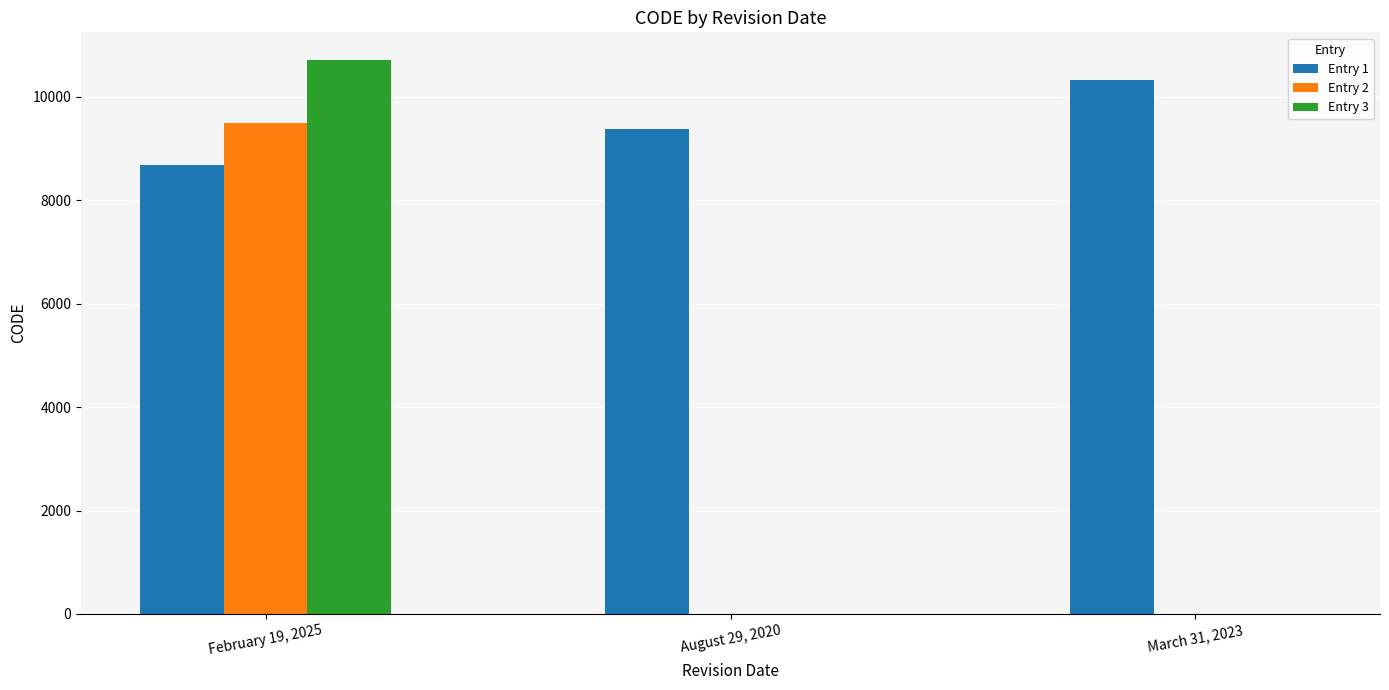

How many series are shown in this chart?

3